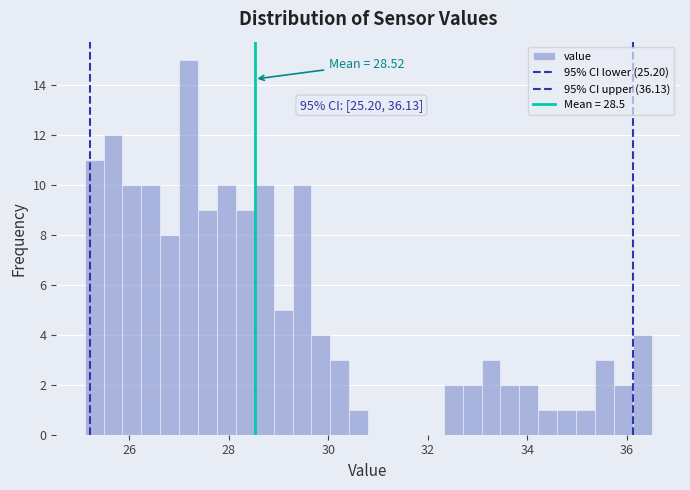

Read against the x-axis, roughly where is the centre of the tallest bar?

27.2